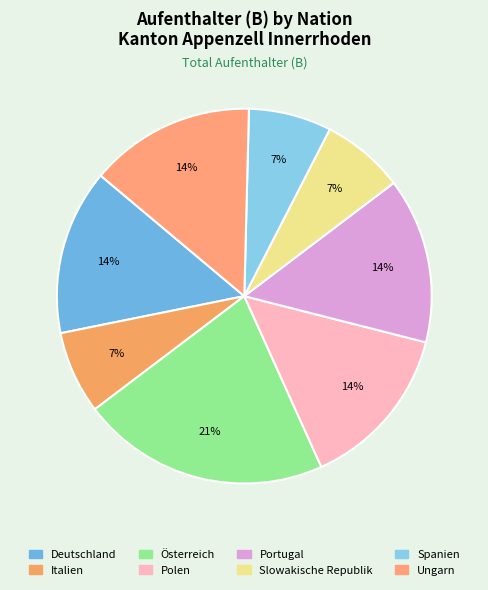

Count the number of slices in the pie.

8